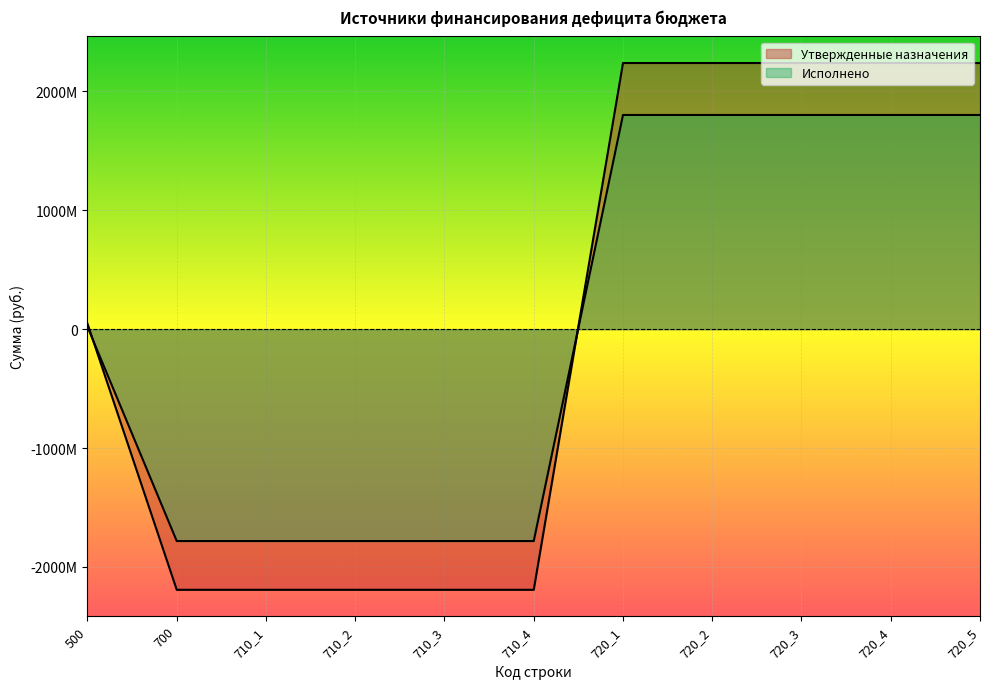

Reading left to right, what are all the values shown in this chart?

Утвержденные назначения: 46239400.0	-2192500600.0	-2192500600.0	-2192500600.0	-2192500600.0	-2192500600.0	2238740000.0	2238740000.0	2238740000.0	2238740000.0	2238740000.0
Исполнено: 19445319.0	-1782347260.8	-1782347260.8	-1782347260.8	-1782347260.8	-1782347260.8	1801792579.9	1801792579.9	1801792579.9	1801792579.9	1801792579.9